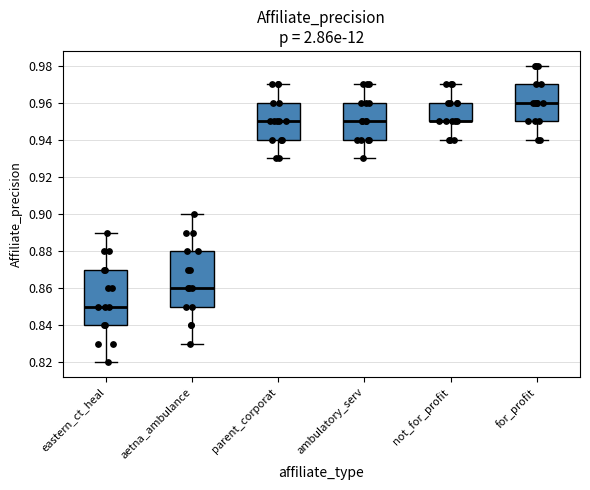

Where does the lower whisker of the box for parent_corporat end on the y-axis? The values are not printed on the chart, so give them approximately, as read against the axis.

0.93